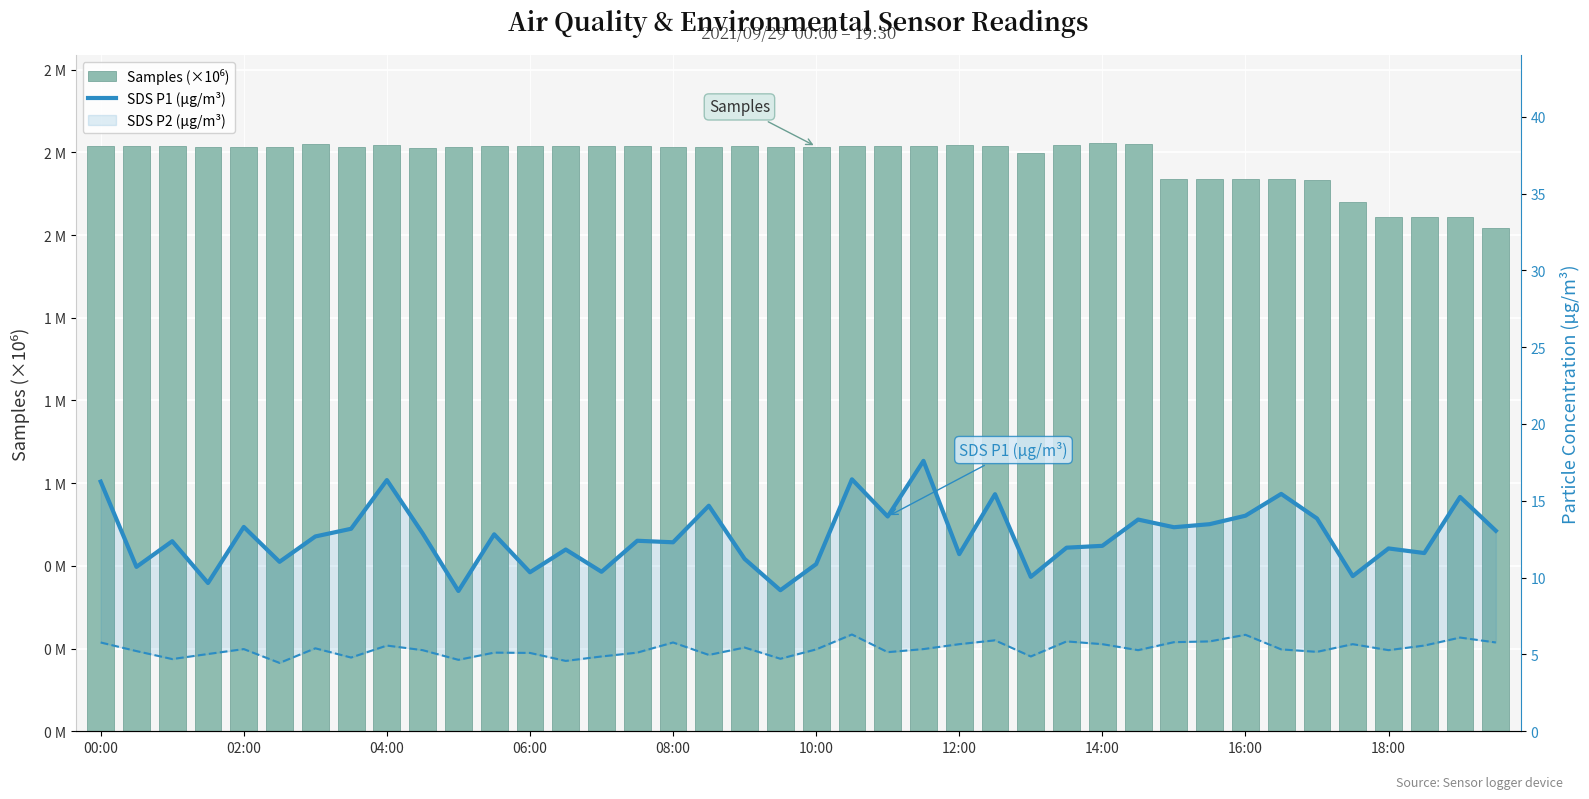

Reading right to left, extract all data points from this chart.

Samples (×10⁶): 1.5	1.6	1.6	1.6	1.6	1.7	1.7	1.7	1.7	1.7	1.8	1.8	1.8	1.7	1.8	1.8	1.8	1.8	1.8	1.8	1.8	1.8	1.8	1.8	1.8	1.8	1.8	1.8	1.8	1.8	1.8	1.8	1.8	1.8	1.8	1.8	1.8	1.8	1.8	1.8
SDS P1 (µg/m³): 13.1	15.2	11.6	11.9	10.1	13.8	15.4	14.0	13.5	13.3	13.8	12.1	11.9	10.1	15.4	11.5	17.6	14.0	16.4	10.9	9.2	11.2	14.7	12.3	12.4	10.4	11.8	10.3	12.8	9.1	12.9	16.4	13.2	12.7	11.0	13.3	9.7	12.4	10.7	16.2
SDS P2 (µg/m³) line: 5.8	6.1	5.6	5.3	5.7	5.2	5.3	6.3	5.8	5.8	5.3	5.7	5.8	4.9	5.9	5.7	5.3	5.2	6.3	5.3	4.7	5.5	5.0	5.8	5.1	4.9	4.6	5.1	5.1	4.7	5.3	5.6	4.8	5.4	4.5	5.3	5.0	4.7	5.2	5.8